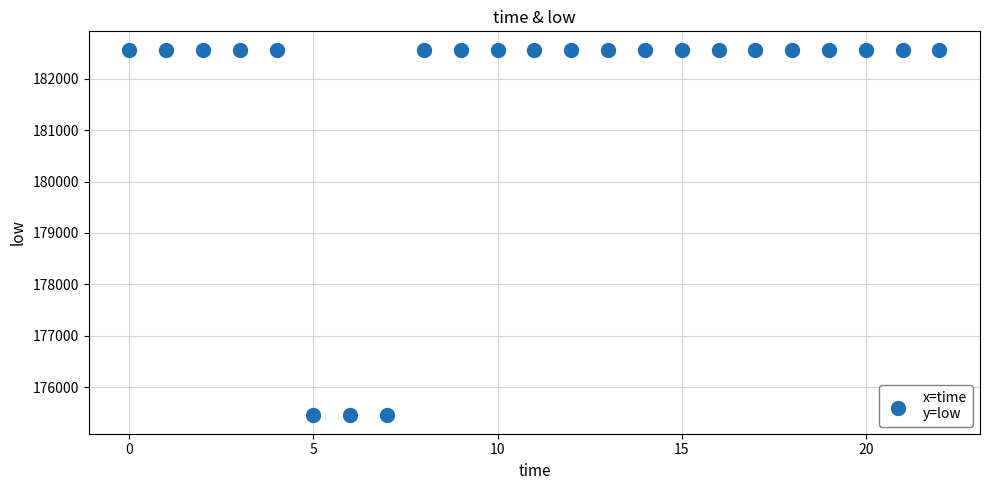

What is the range of Y values (max minus min)?

7115.8